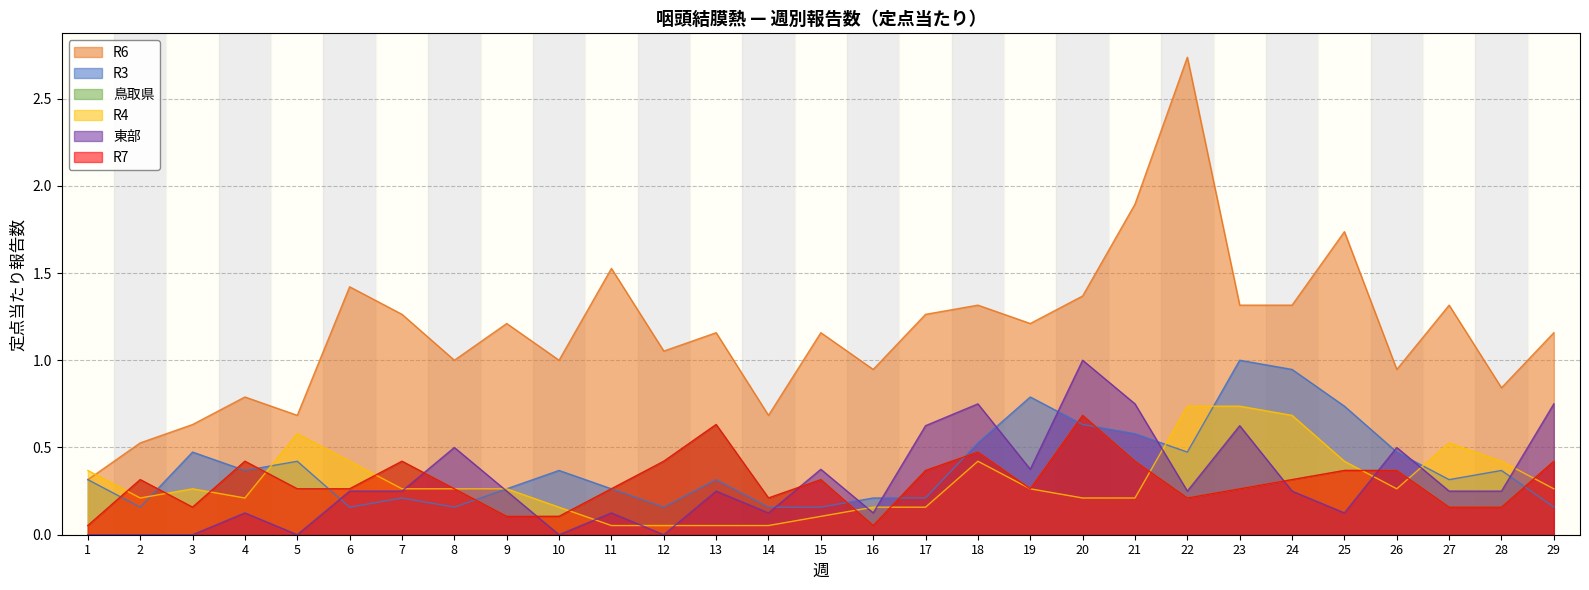

How many interior local peaks does the R3 series have?

8